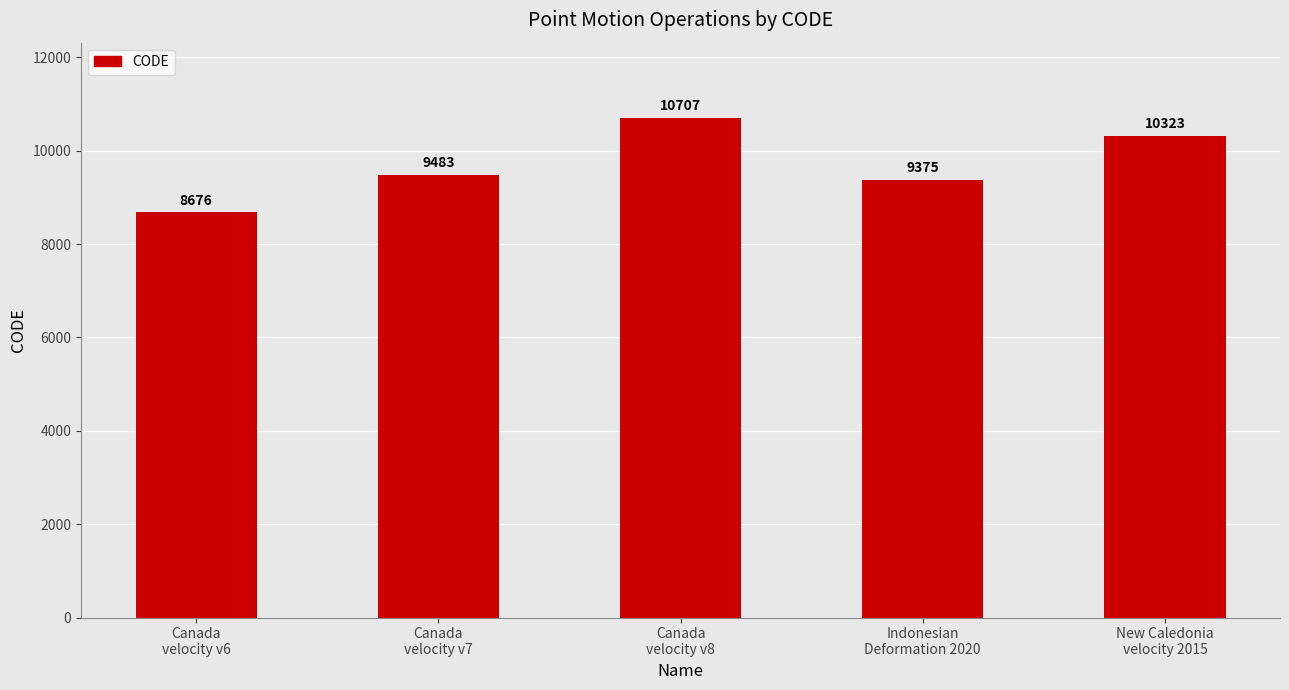

How many bars are there in total?

5